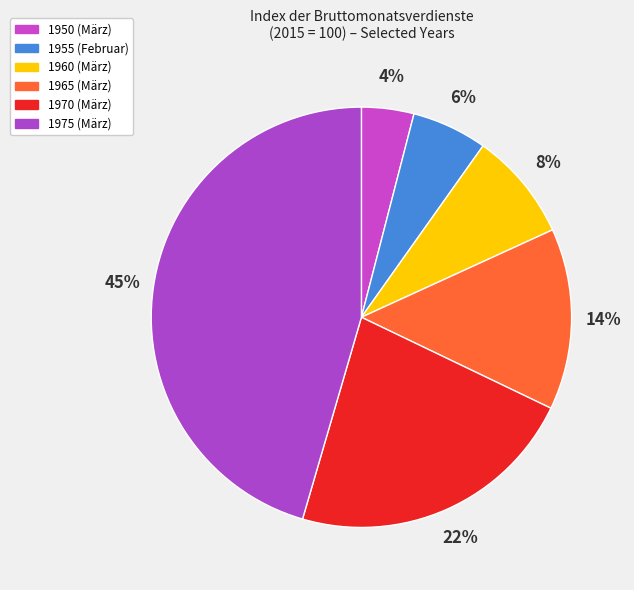

The 1955 slice represents 6% of the pie. True or false?

True